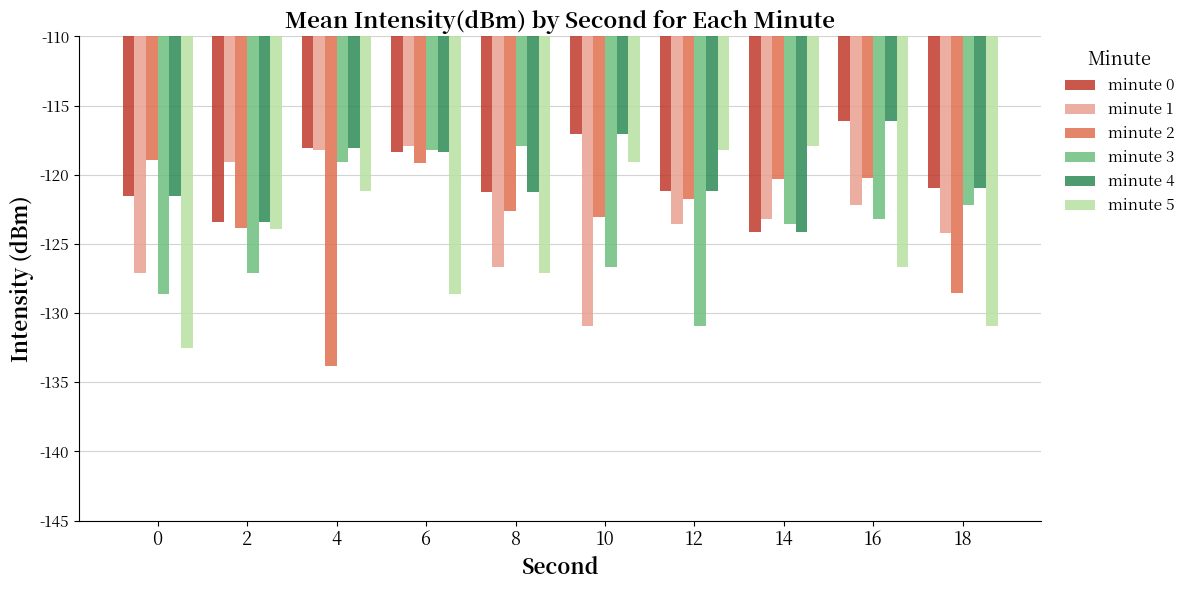

Which series changed the most between 14 and 16?

minute 5